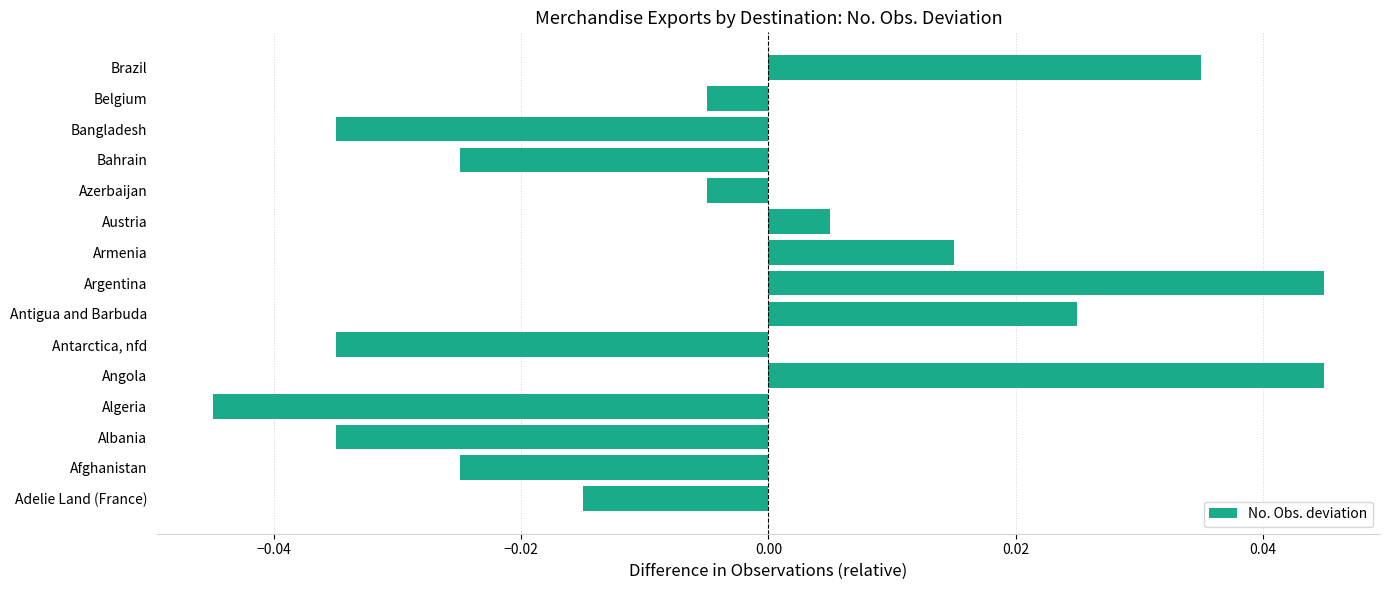

Which has a higher value, Armenia or Bahrain?

Armenia